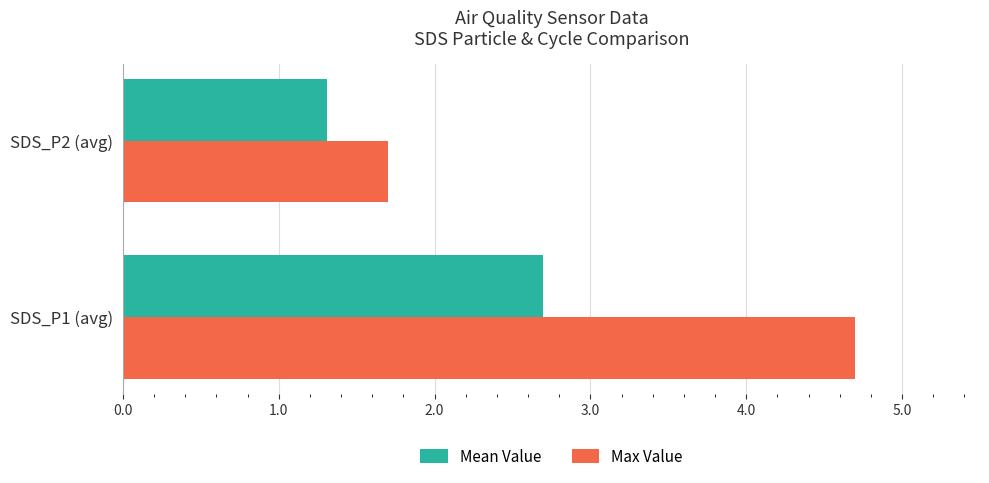

Is the value of Mean Value at SDS_P2 (avg) greater than the value of Max Value at SDS_P1 (avg)?

No